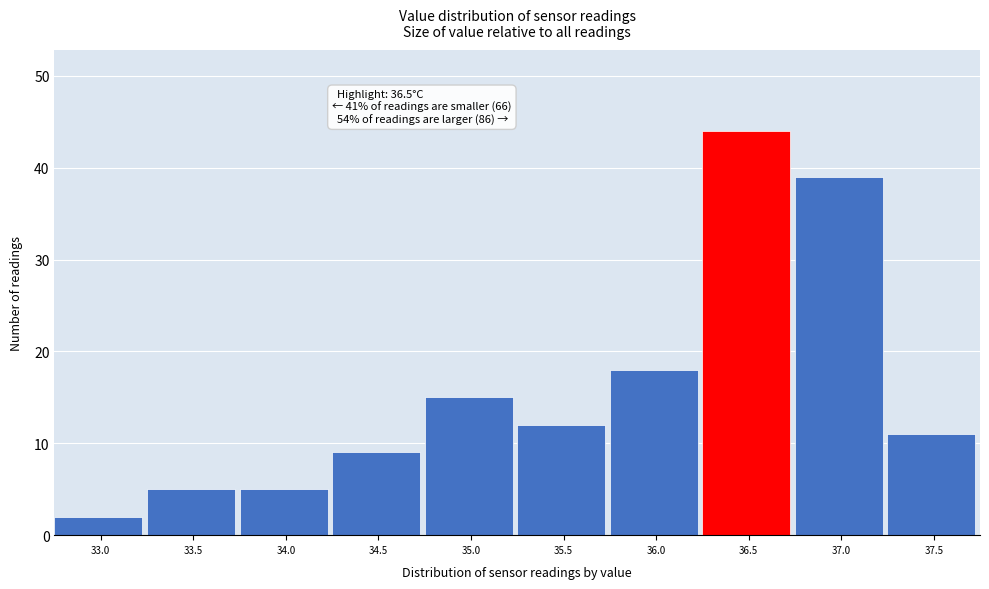

Reading left to right, transcribe all the data shown in this chart.

33.0=2	33.5=5	34.0=5	34.5=9	35.0=15	35.5=12	36.0=18	36.5=44	37.0=39	37.5=11